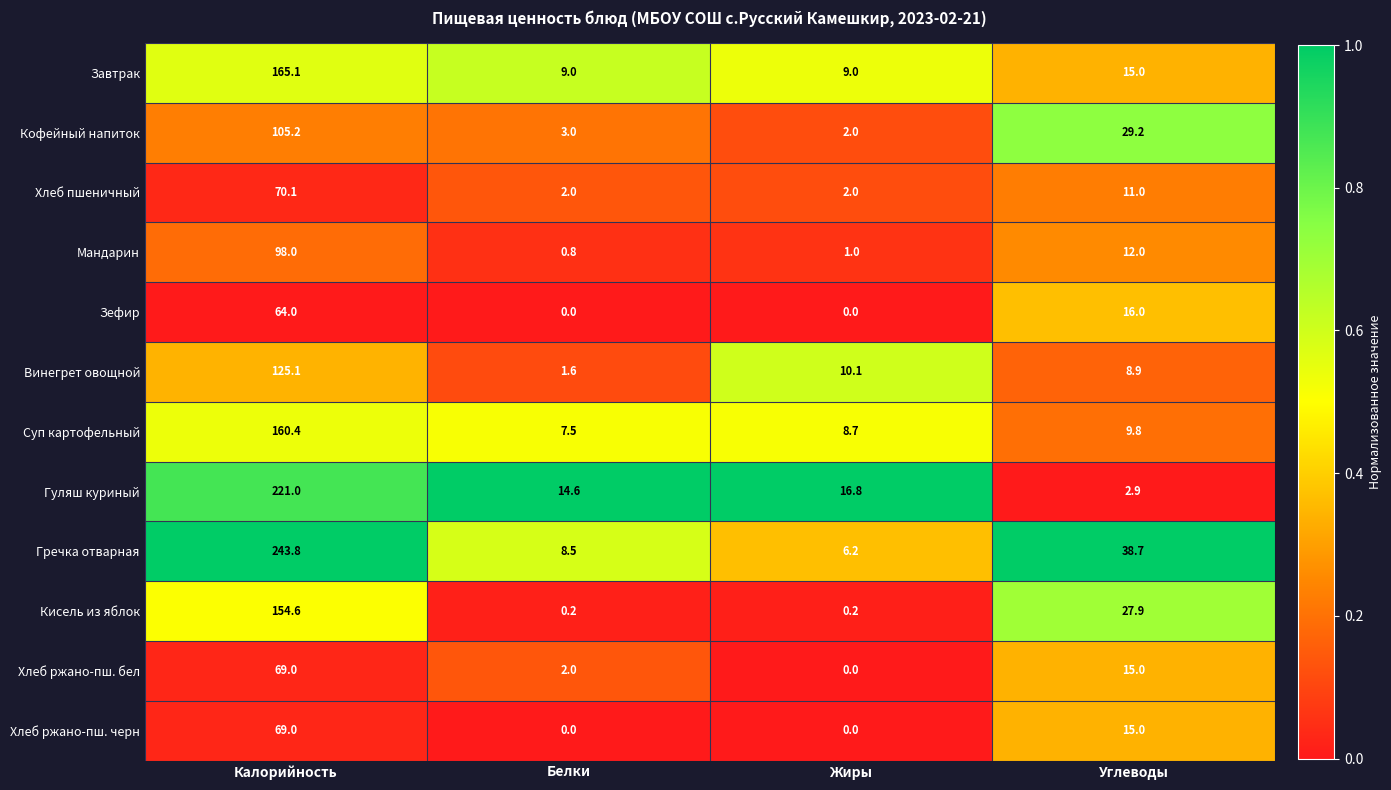

Where is Завтрак nearest to the value 87?

Углеводы